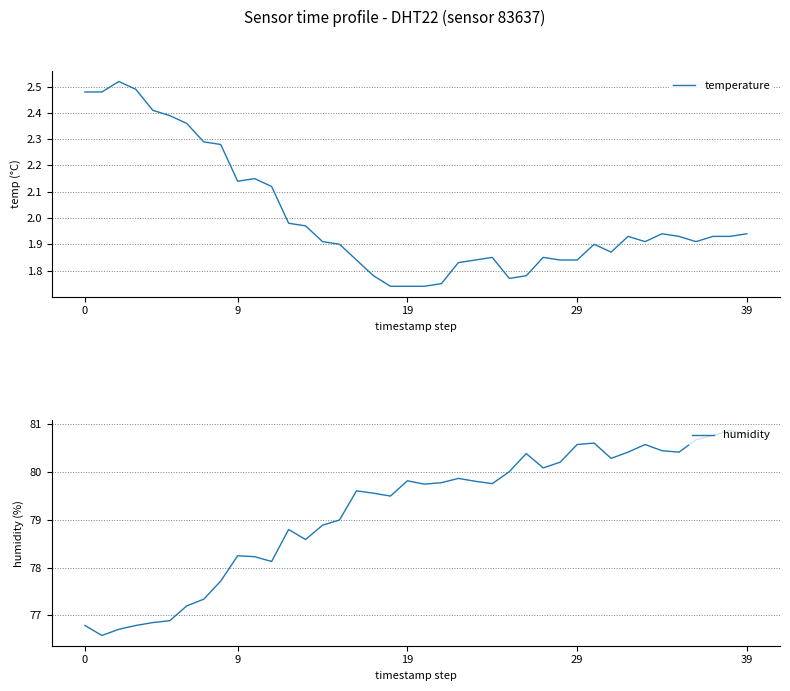

Which category has the lowest value across all series?

18